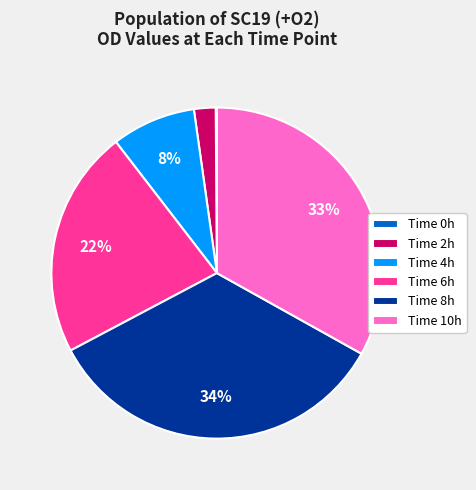

Is it true that Time 10h is 28% of the pie?

False